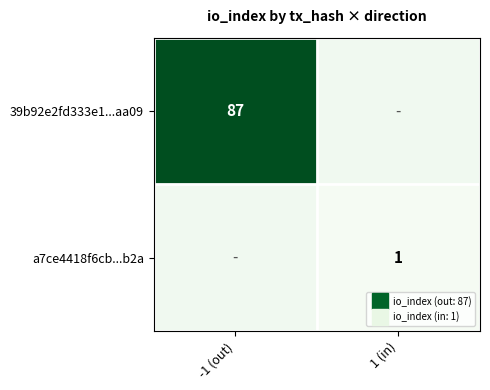

Rank the series by their average value, from highest to lowest.

39b92e2fd333e1...aa09, a7ce4418f6cb...b2a